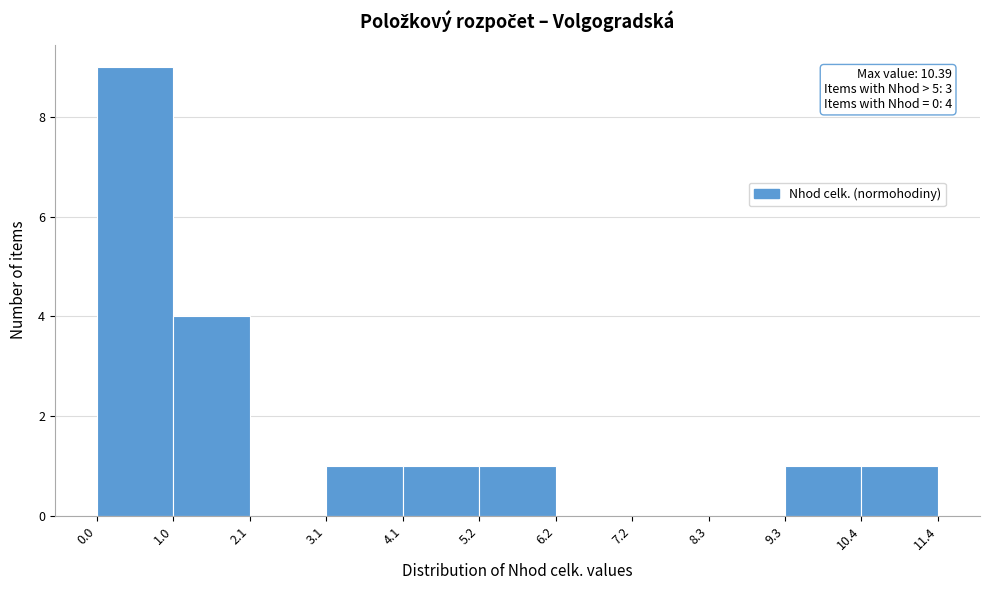

Over which range of the x-axis is the bar tallest?

0.0 to 1.0